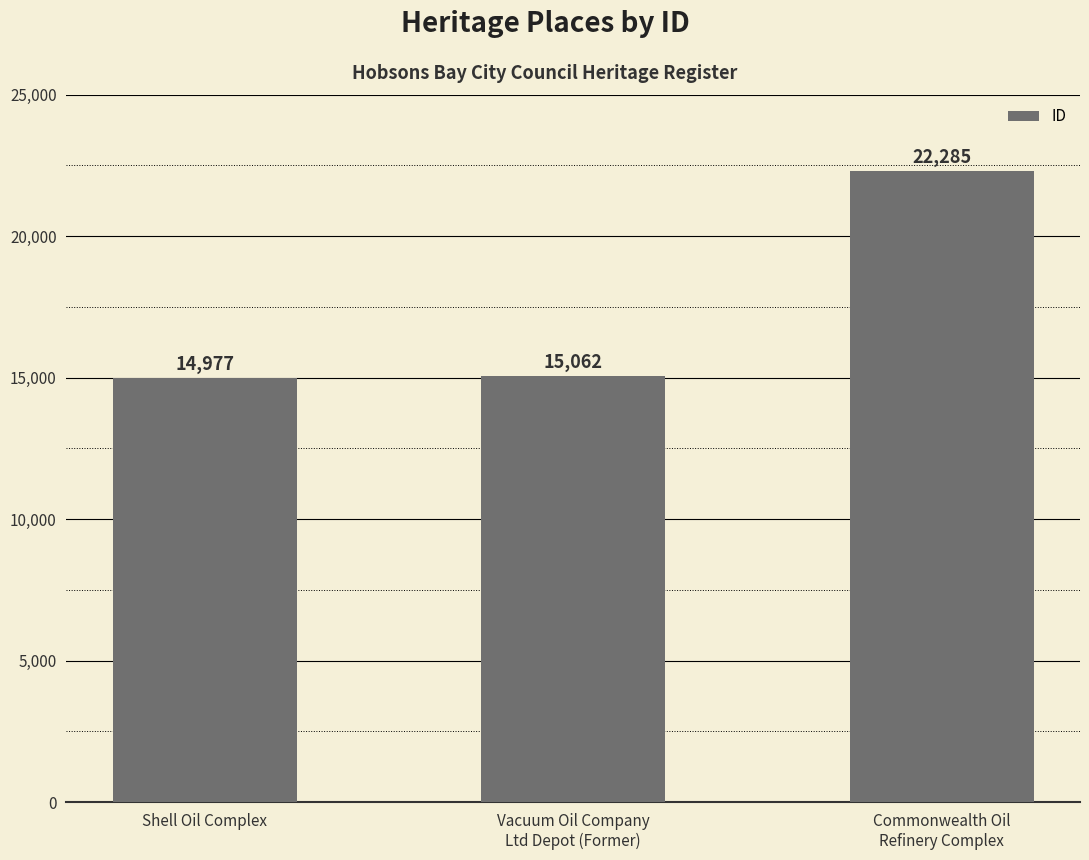

Count the number of data series in this chart.

1